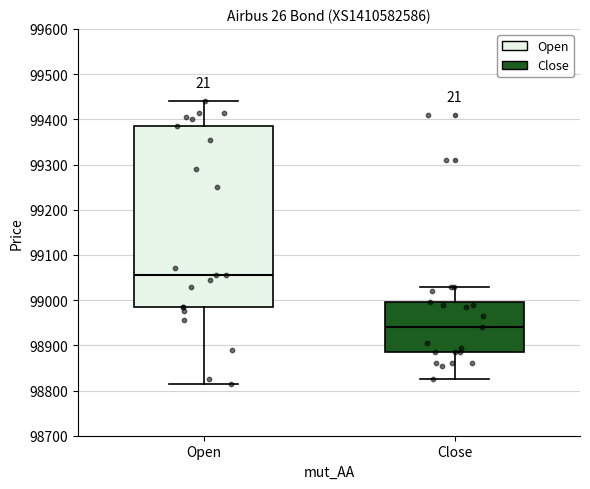

Which box's median line is the lowest?

Close